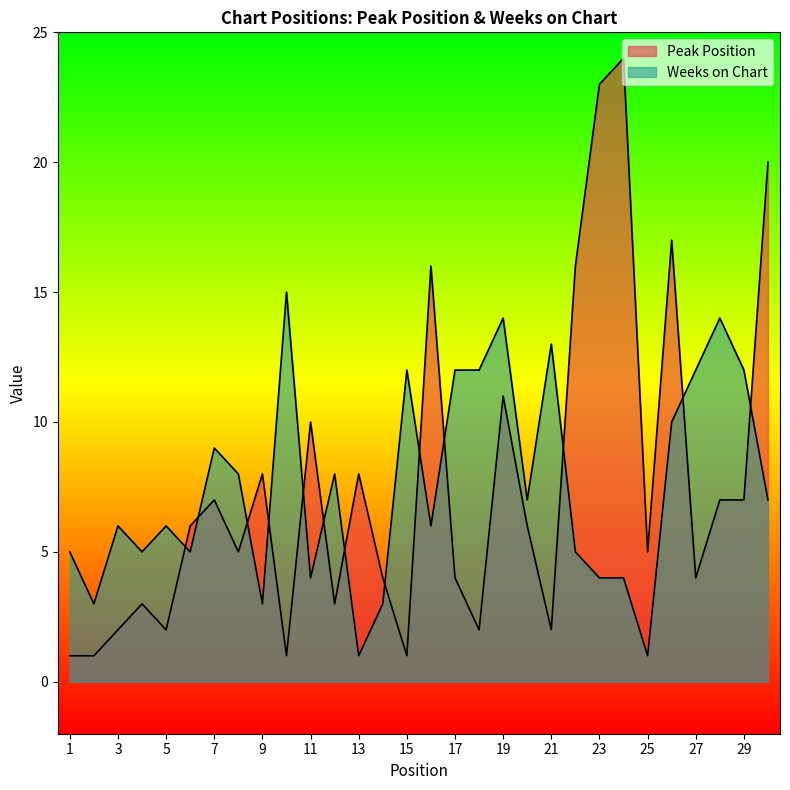

Which series changed the most between 3 and 22?

Peak Position